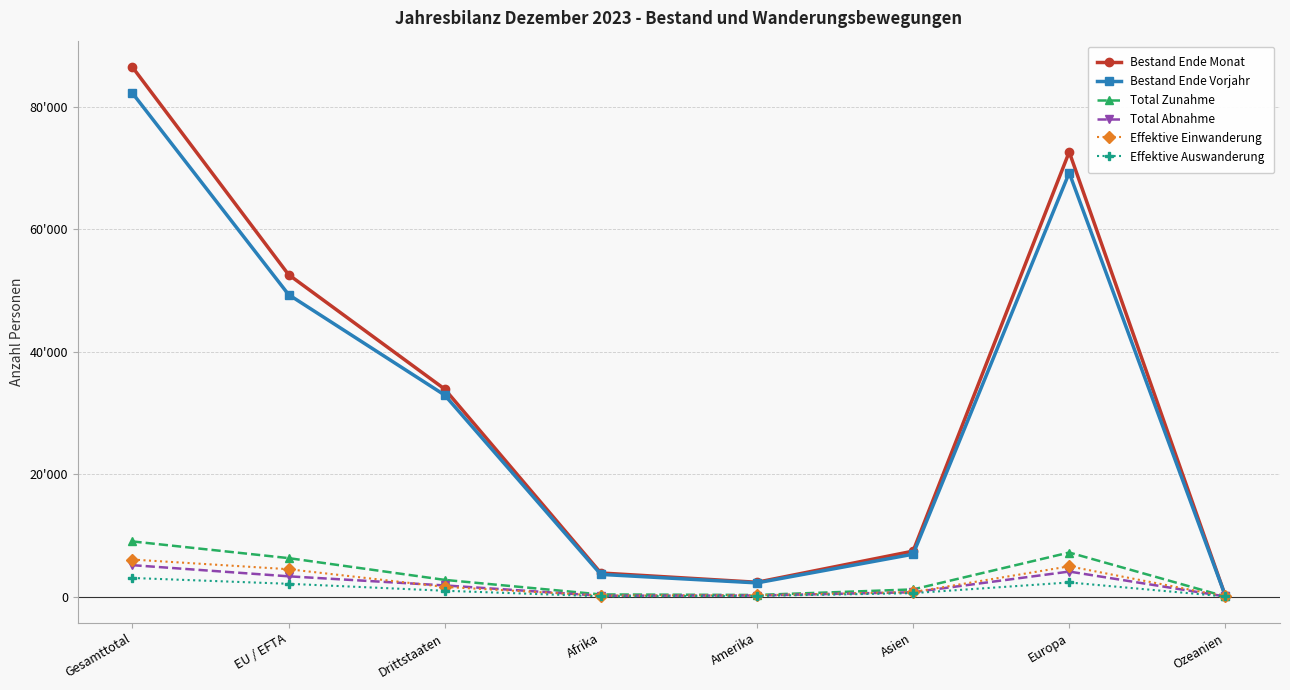

Is this an area chart (filled region under the line)?

No